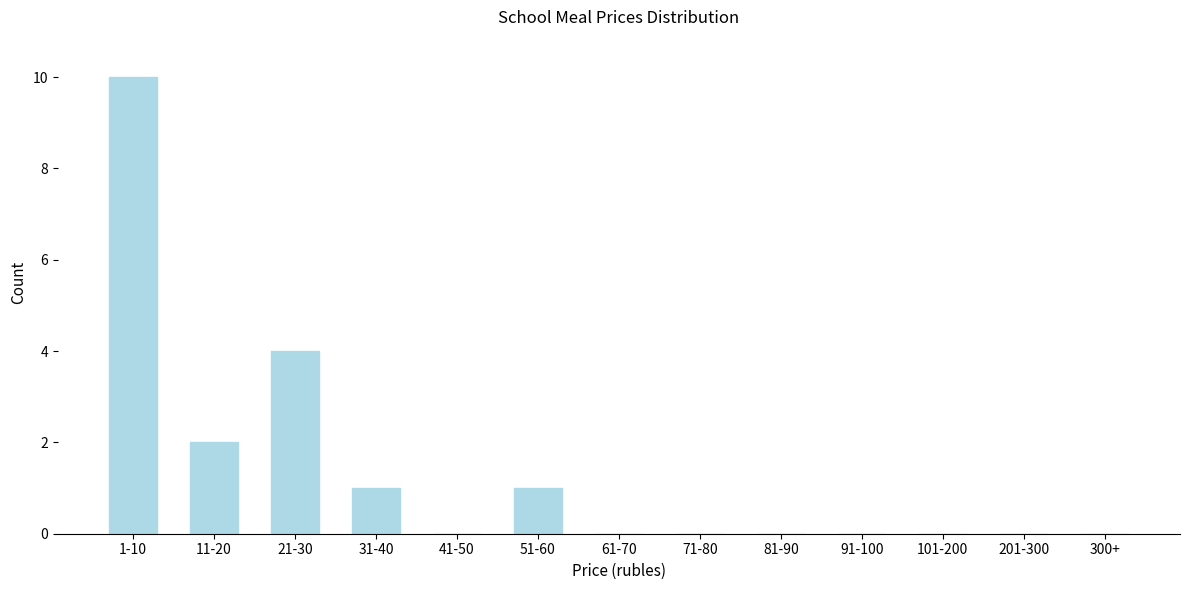

Reading right to left, extract all data points from this chart.

300+=0	201-300=0	101-200=0	91-100=0	81-90=0	71-80=0	61-70=0	51-60=1	41-50=0	31-40=1	21-30=4	11-20=2	1-10=10